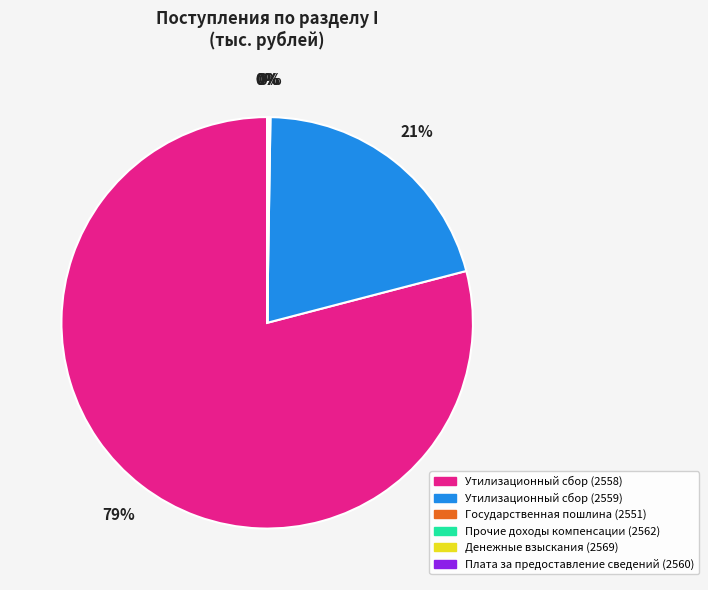

To the nearest percent, what is the difference between the largest and smallest slice percentages?

79%